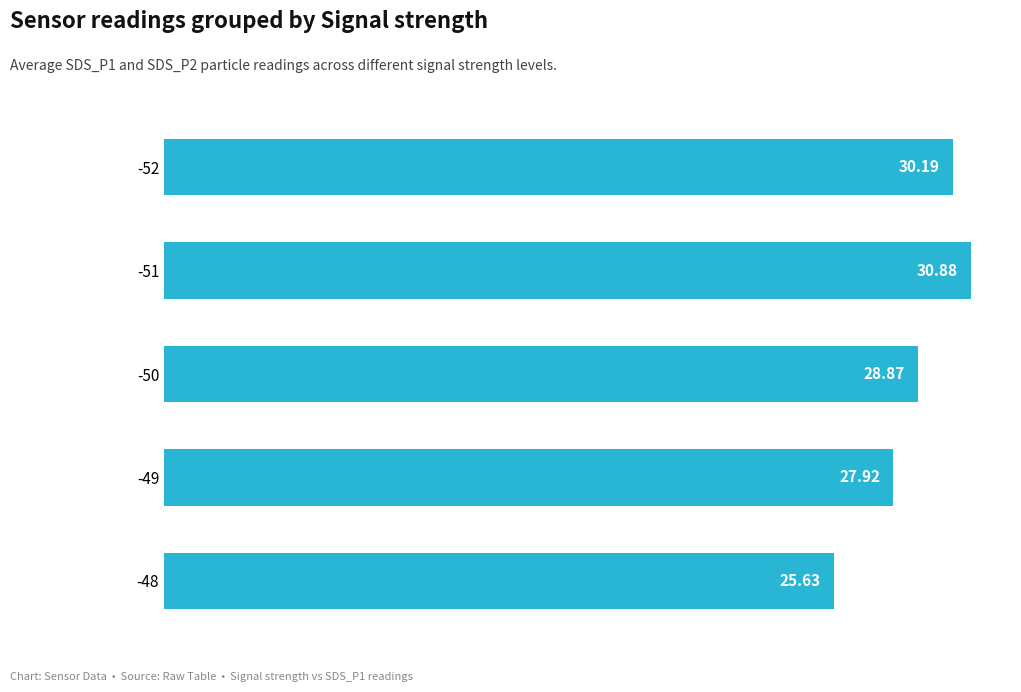

List the labels in order of value, smallest first.

-48, -49, -50, -52, -51